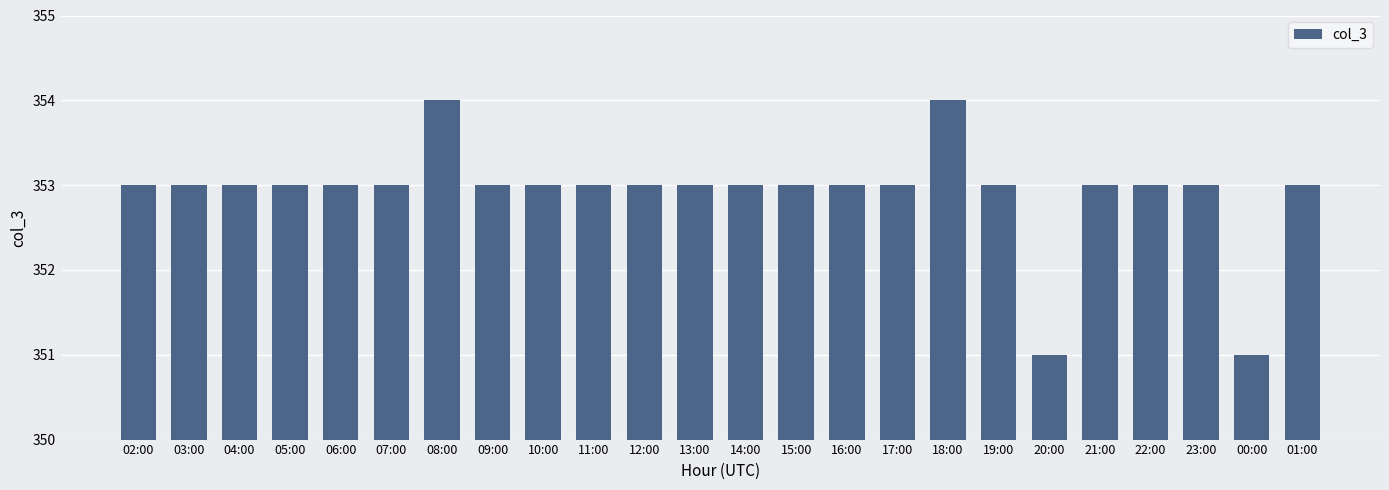

What is the label of the 21st bar from the right?

05:00